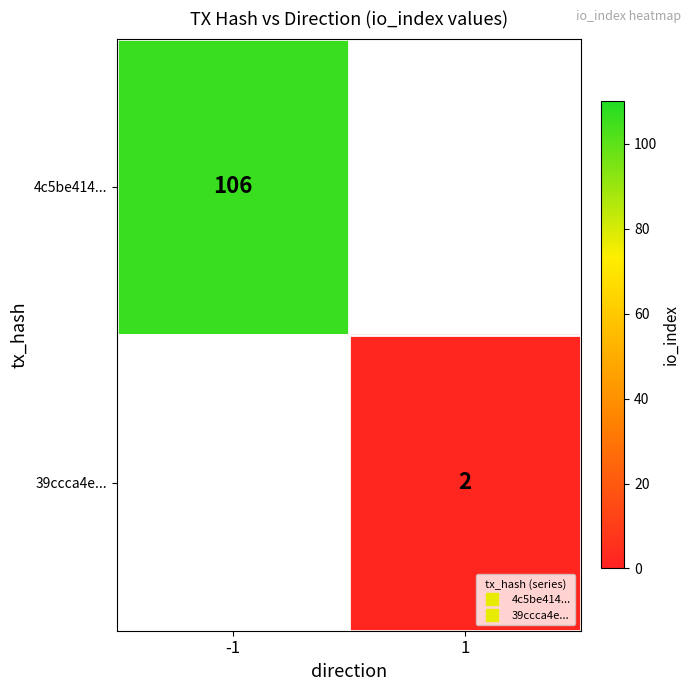

How many categories are shown in the chart?

2